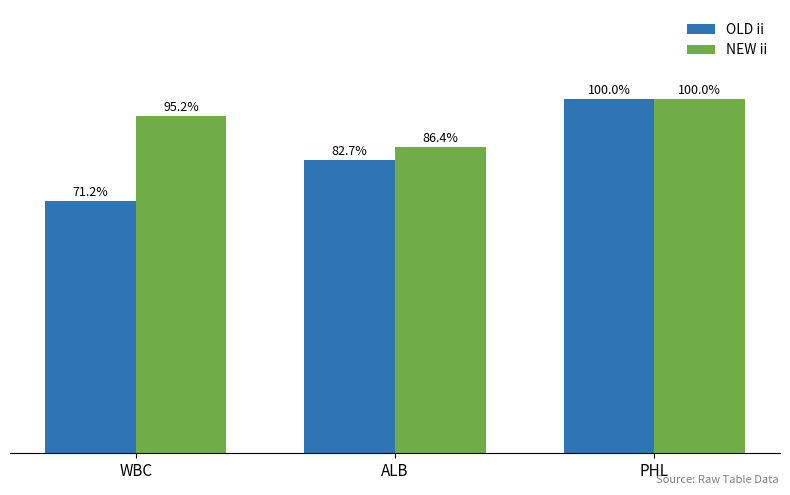

What are all the series names shown in the legend?

OLD ii, NEW ii